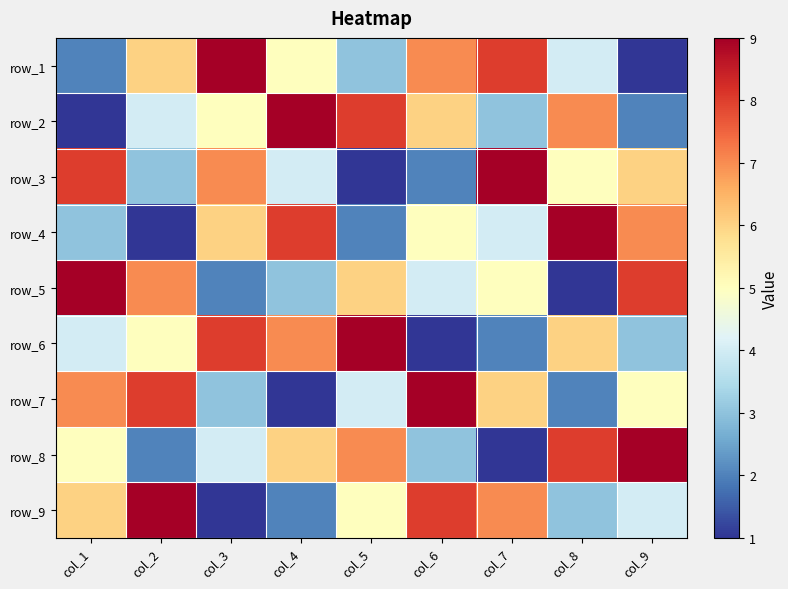

What is the difference between the second highest and minimum values in the row_2 series?

7